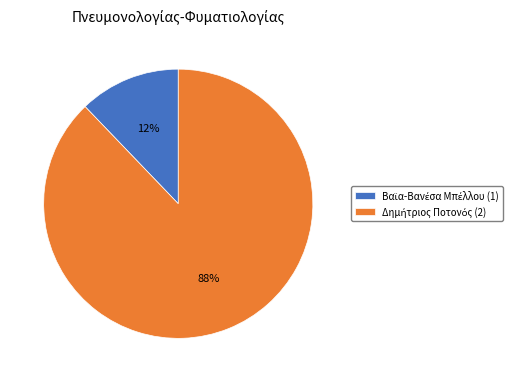

To the nearest percent, what is the difference between the largest and smallest slice percentages?

76%